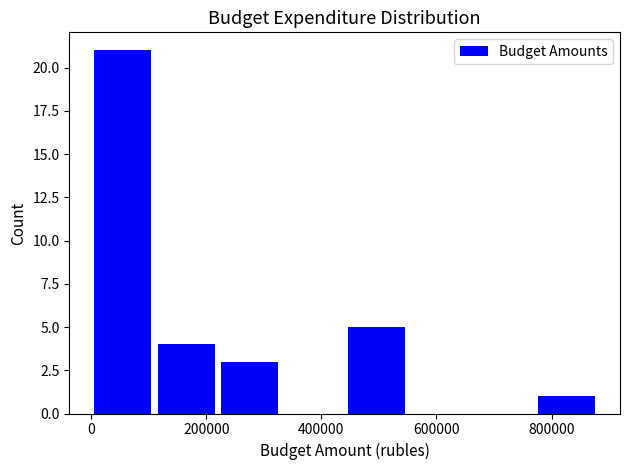

Reading left to right, list every bar in this chart as the range it spans on the x-axis followed by its height. Neither the bar edges nor the heights are printed on the chart, so give them approximately, as read against the axes.

0 to 120000: 21
120000 to 220000: 4
220000 to 340000: 3
340000 to 440000: 0
440000 to 560000: 5
560000 to 660000: 0
660000 to 780000: 0
780000 to 880000: 1